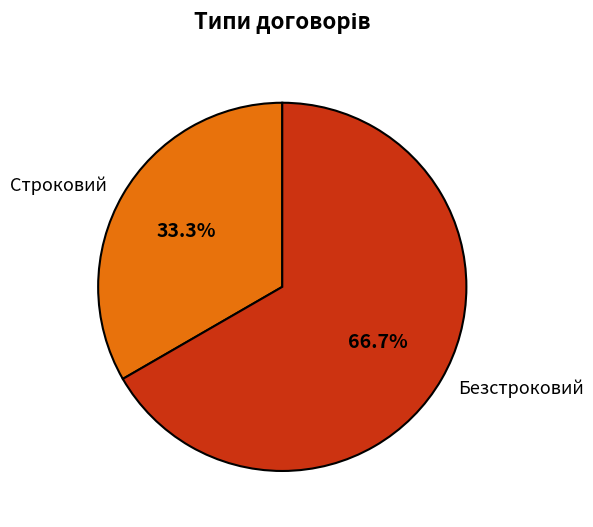

Is the sum of Безстроковий and Строковий greater than half?

Yes